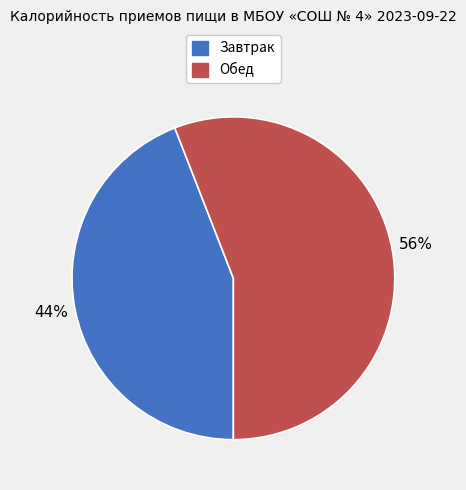

Is Завтрак the majority of the pie?

No